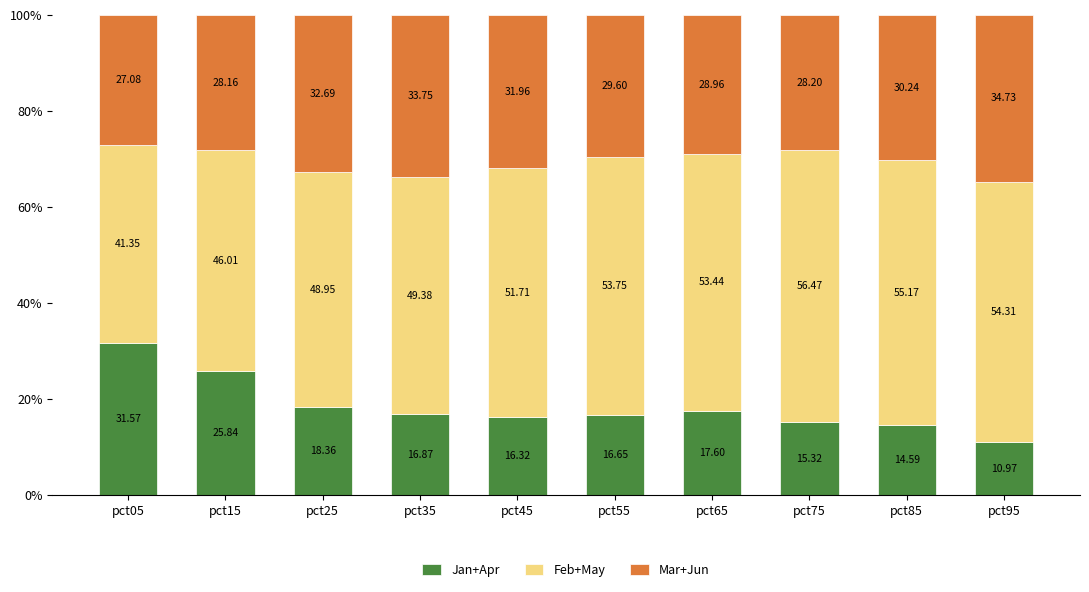

List the labels in order of Jan+Apr value, largest first.

pct05, pct15, pct25, pct65, pct35, pct55, pct45, pct75, pct85, pct95